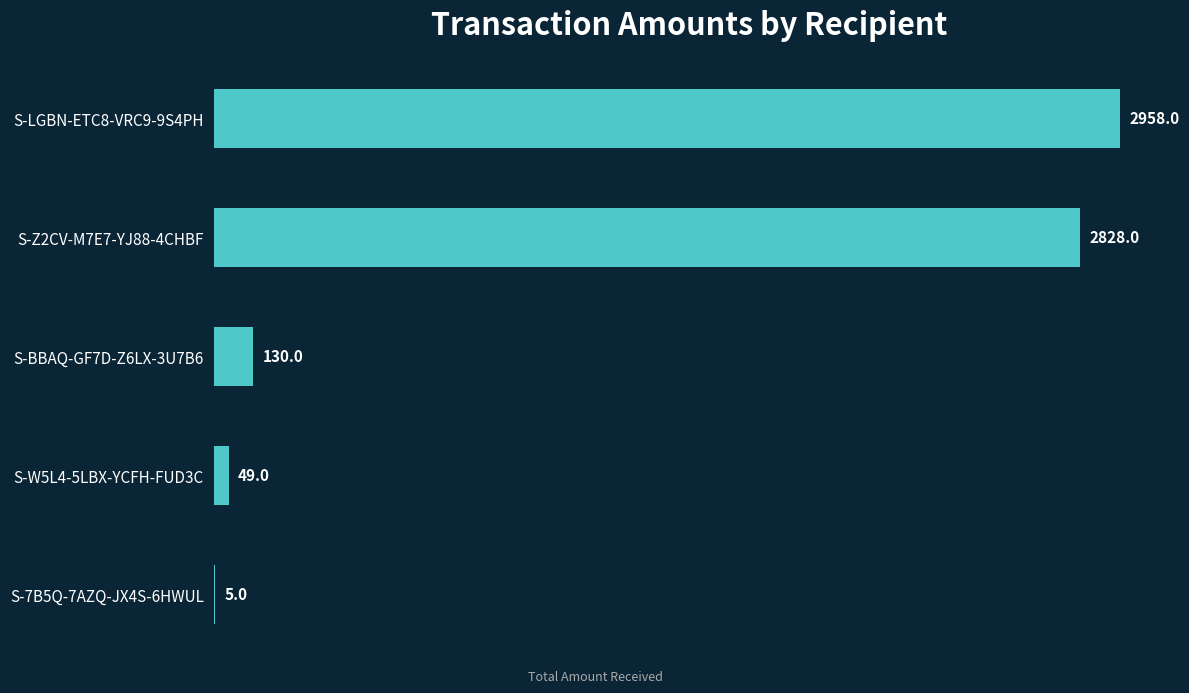

What is the change in value from S-Z2CV-M7E7-YJ88-4CHBF to S-W5L4-5LBX-YCFH-FUD3C?

-2779